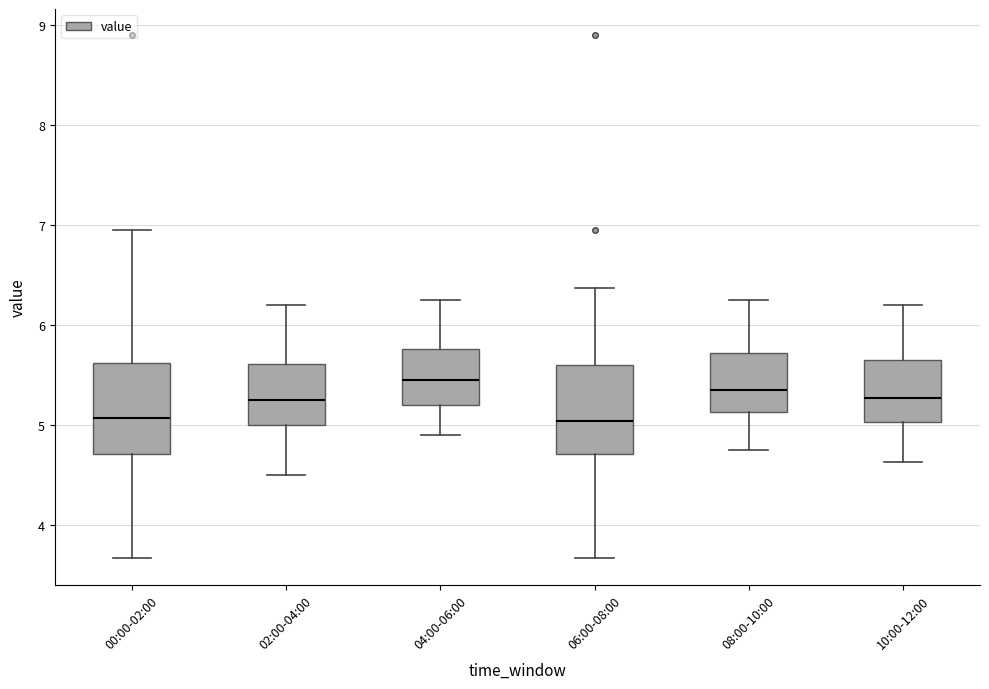

Reading left to right, transcribe this box plot: for each box, give where its median line is, the range the box spans, and where its two whiskers end, as read against the y-axis. The values are not printed on the chart, so give them approximately, as read against the axis.

00:00-02:00: median 5.1, box 4.7 to 5.6, whiskers 3.7 to 7.0
02:00-04:00: median 5.3, box 5.0 to 5.6, whiskers 4.5 to 6.2
04:00-06:00: median 5.5, box 5.2 to 5.8, whiskers 4.9 to 6.3
06:00-08:00: median 5.0, box 4.7 to 5.6, whiskers 3.7 to 6.4
08:00-10:00: median 5.4, box 5.1 to 5.7, whiskers 4.8 to 6.3
10:00-12:00: median 5.3, box 5.0 to 5.7, whiskers 4.6 to 6.2